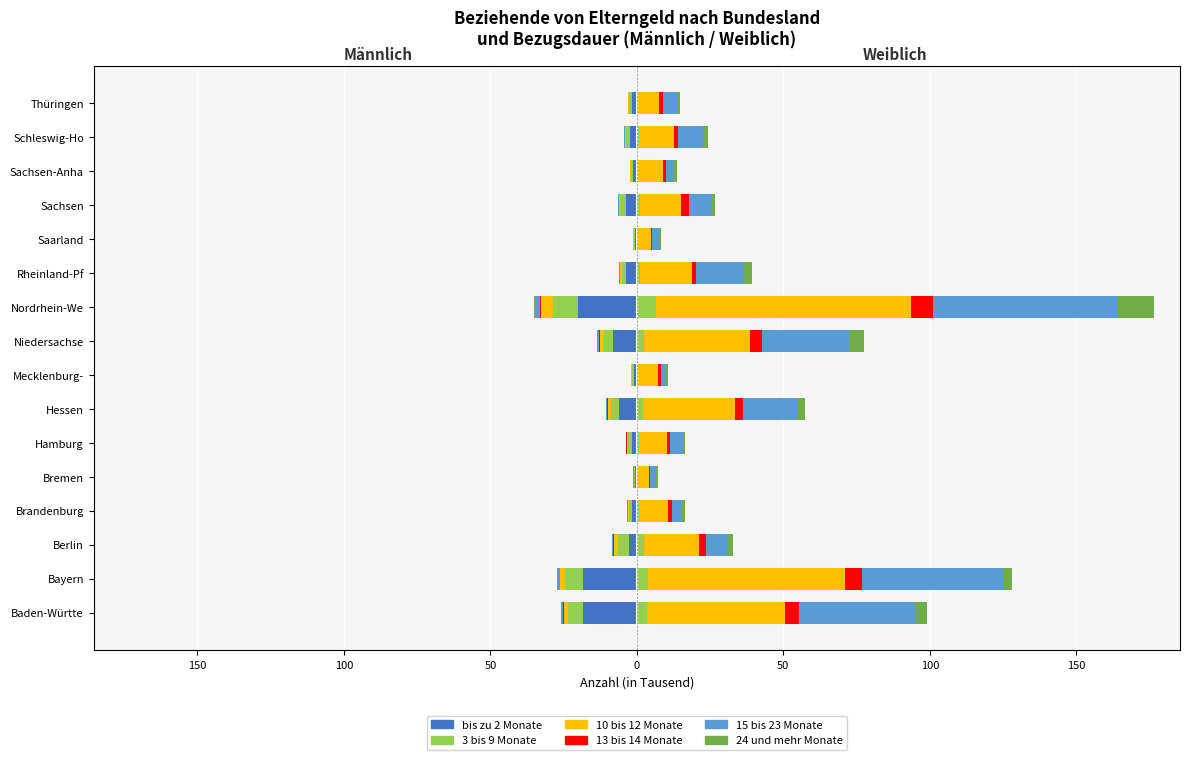

How many series are shown in this chart?

6